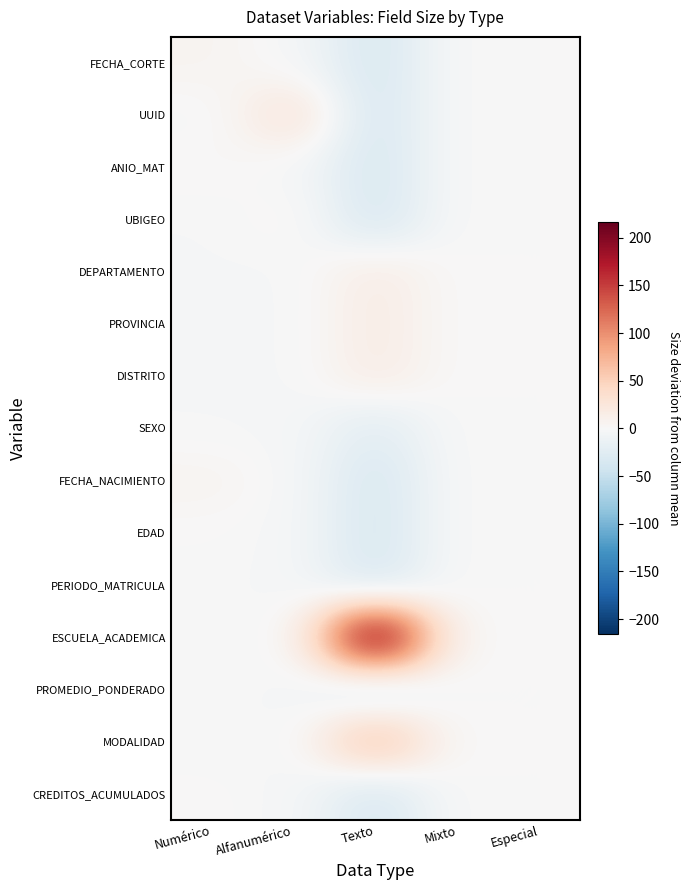

Between Numérico and Especial, which series saw the biggest shift?

FECHA_CORTE